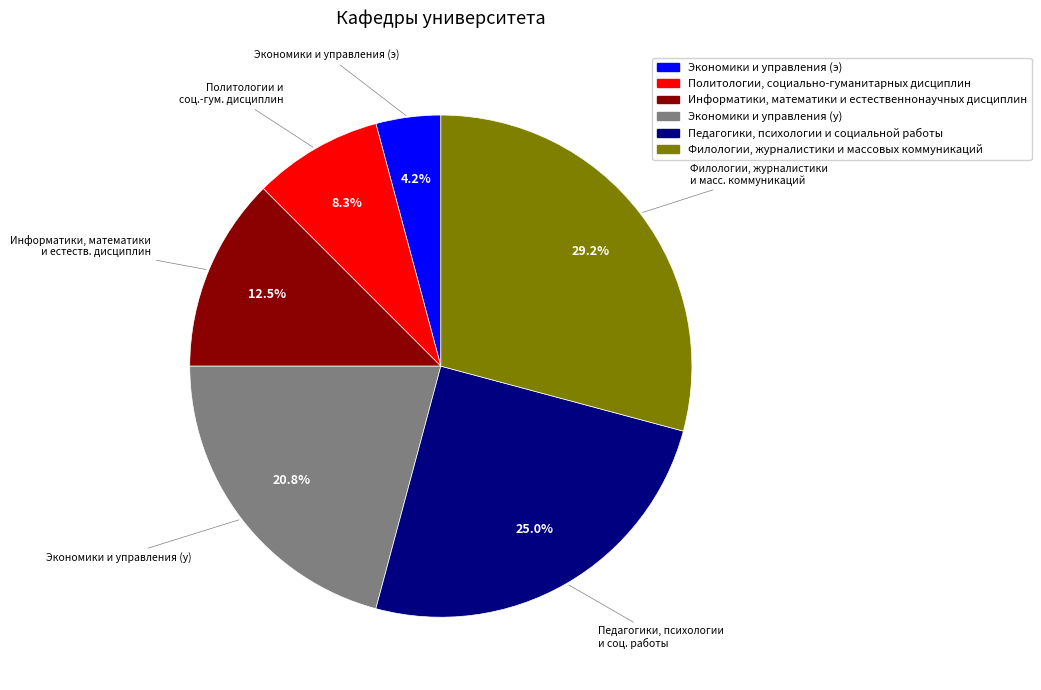

How many segments does this pie chart have?

6